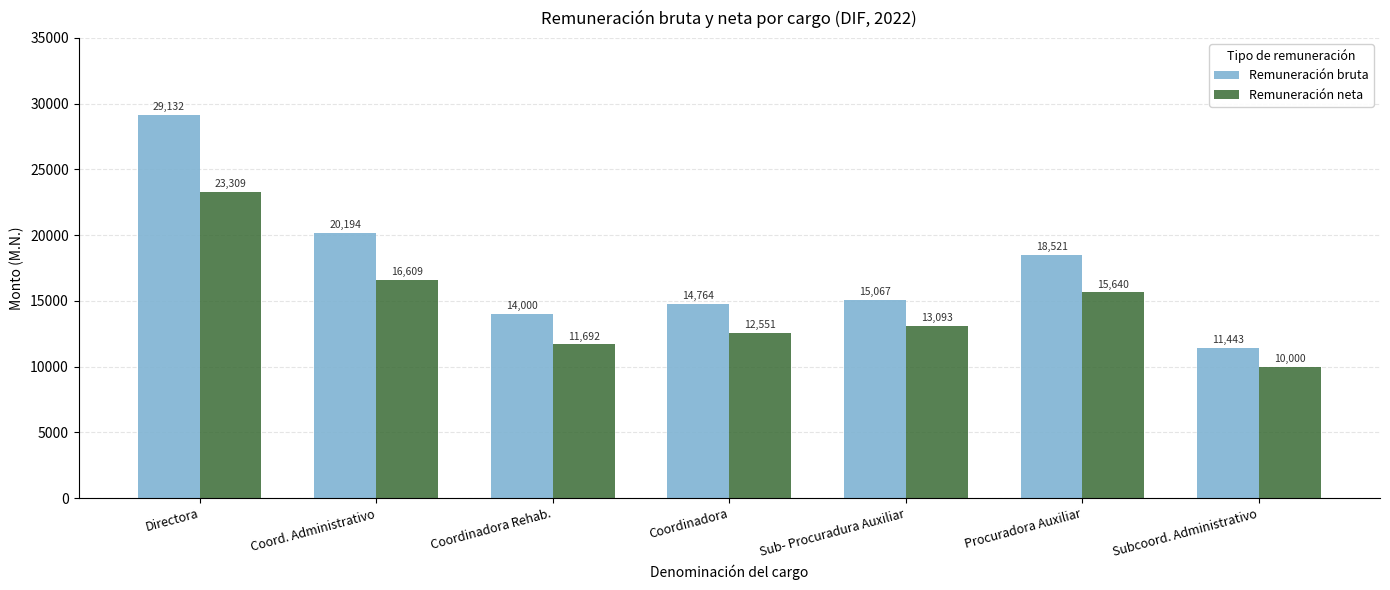

How many bars are there in each group?

2